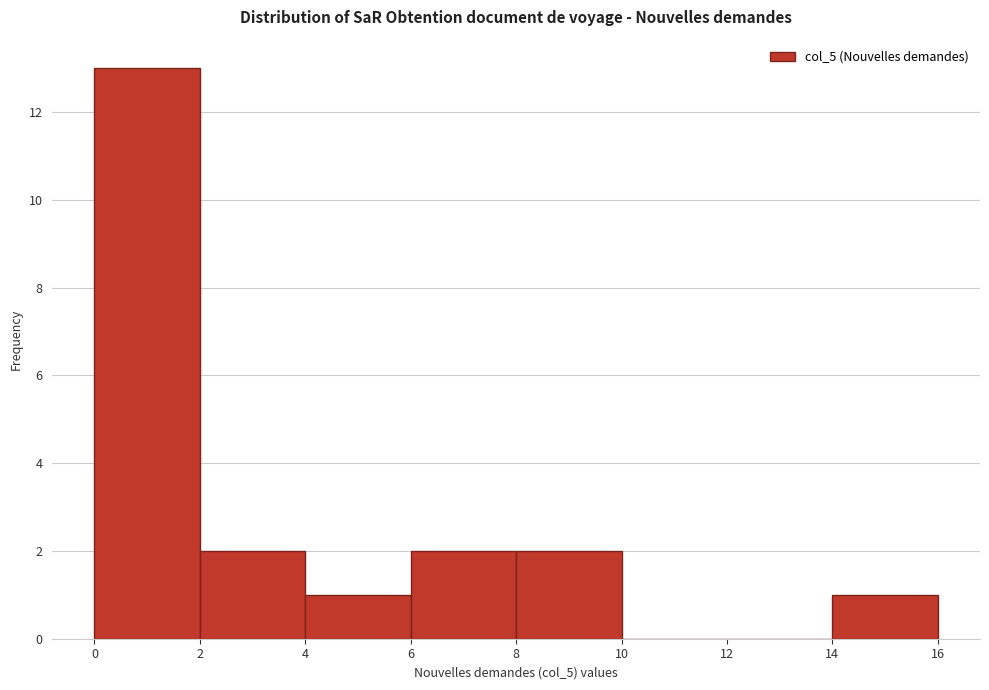

What is the height of the bar covering 0 to 2 on the x-axis? The values are not printed on the chart, so give them approximately, as read against the axis.

13